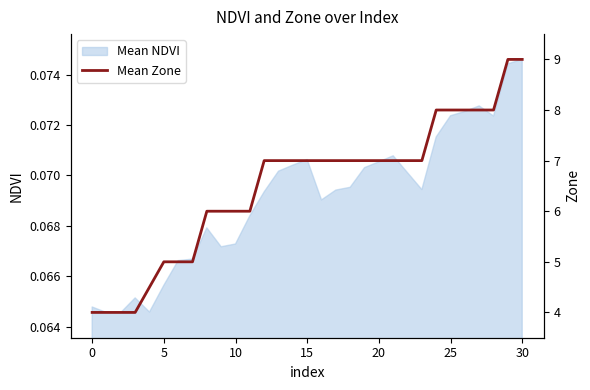

The Mean NDVI series shows 0.0 at 25. True or false?

False